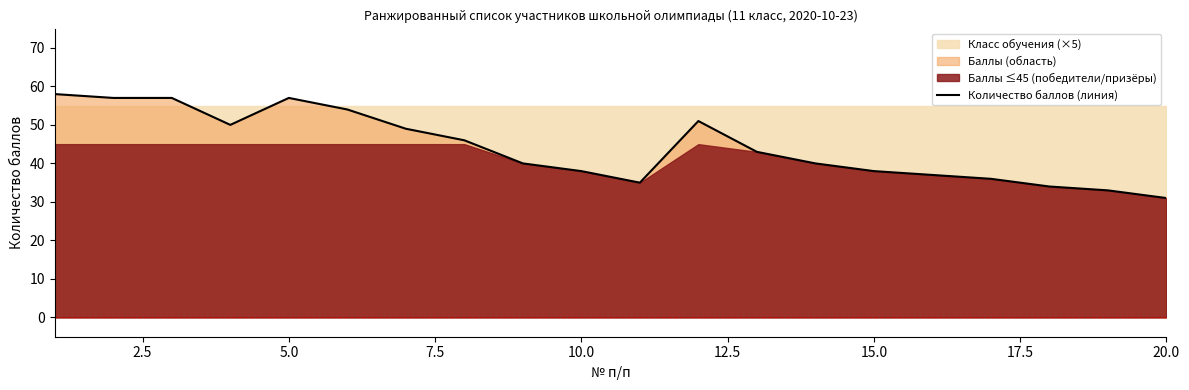

The value of Количество баллов (линия) at 15.0 is 11. True or false?

False